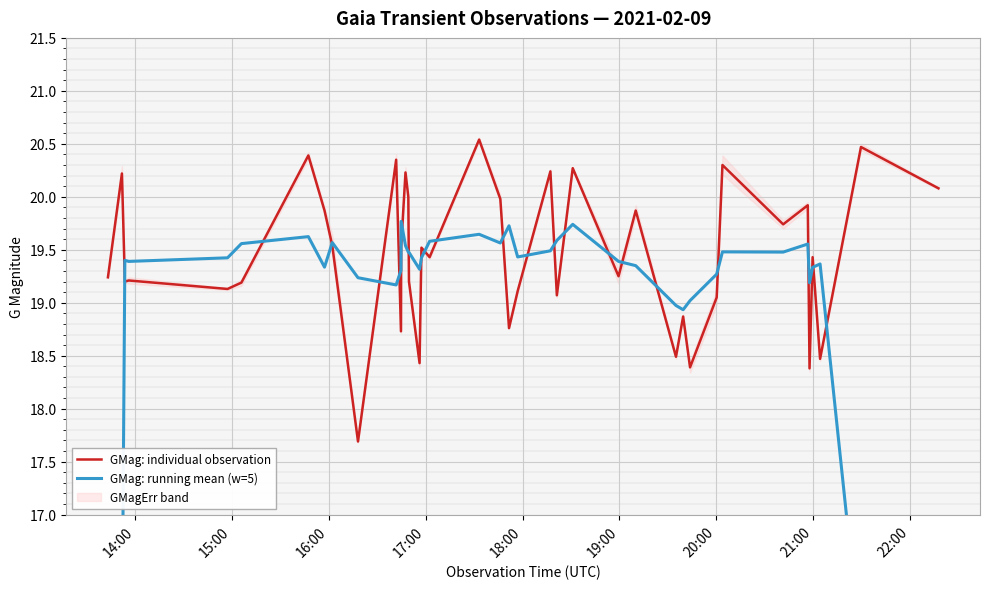

Which series has the largest range (max minus min)?

GMag: running mean (w=5)